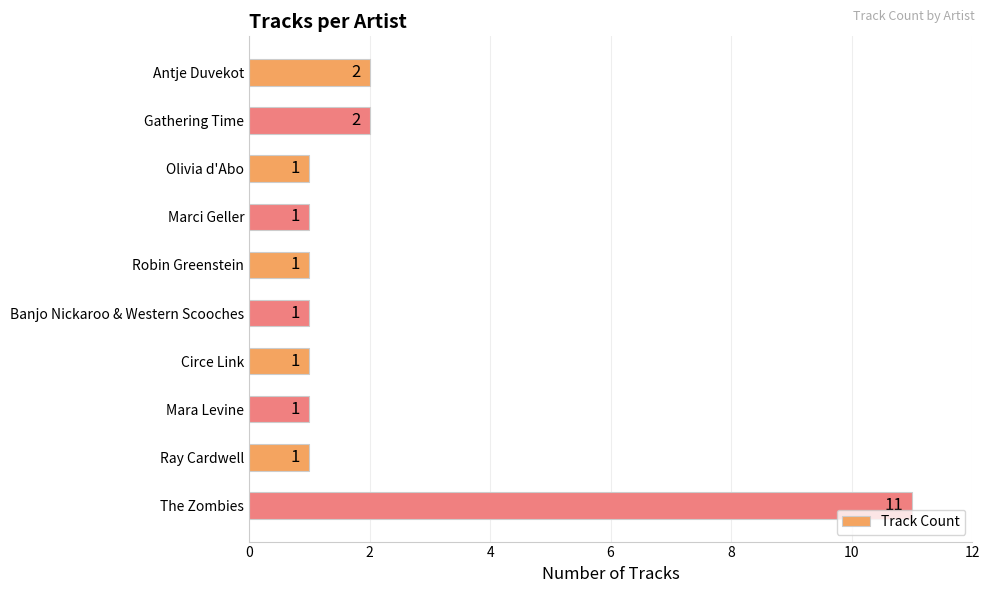

What is the difference between the second highest and minimum values?

1